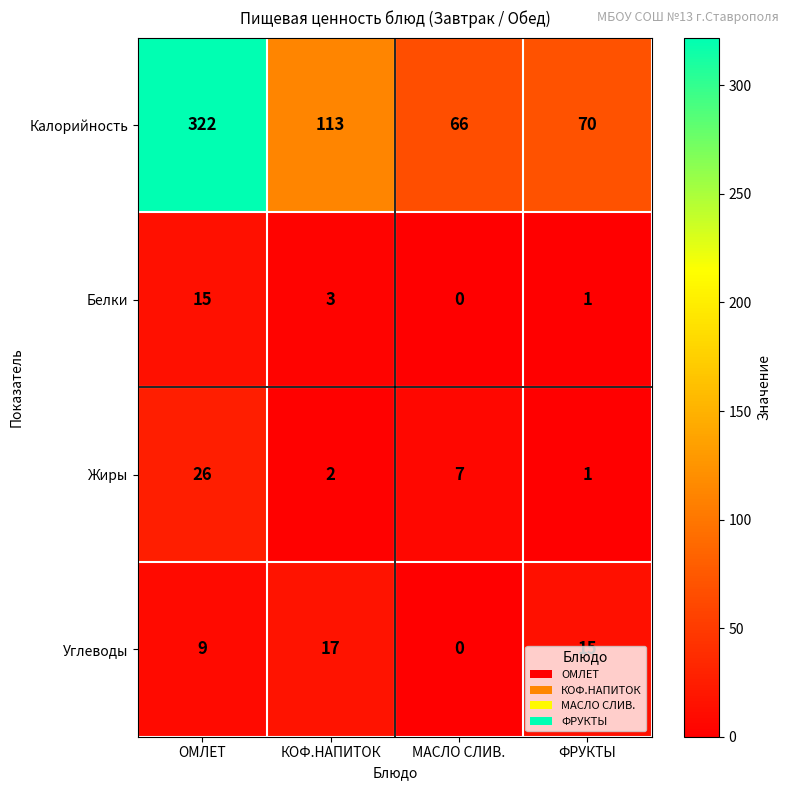

How many data points does each series have?

4